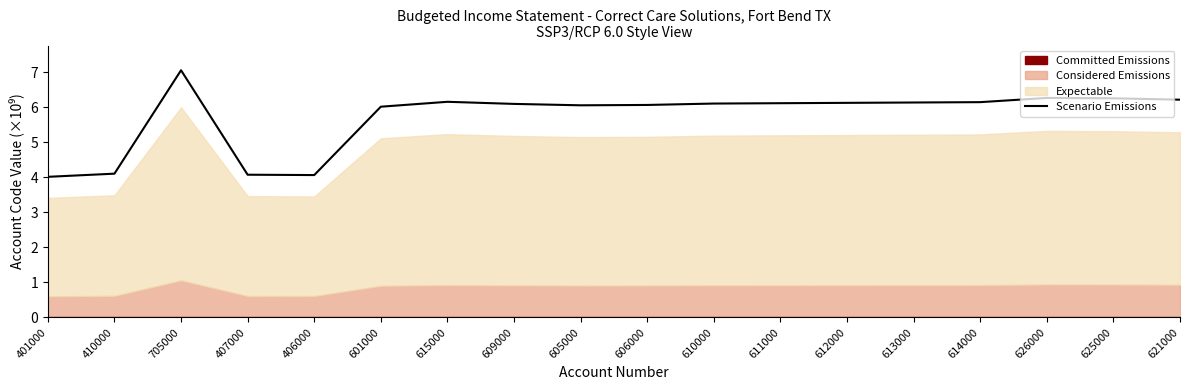

Reading left to right, extract all data points from this chart.

401000=4.0	410000=4.1	705000=7.1	407000=4.1	406000=4.1	601000=6.0	615000=6.2	609000=6.1	605000=6.1	606000=6.1	610000=6.1	611000=6.1	612000=6.1	613000=6.1	614000=6.1	626000=6.3	625000=6.3	621000=6.2